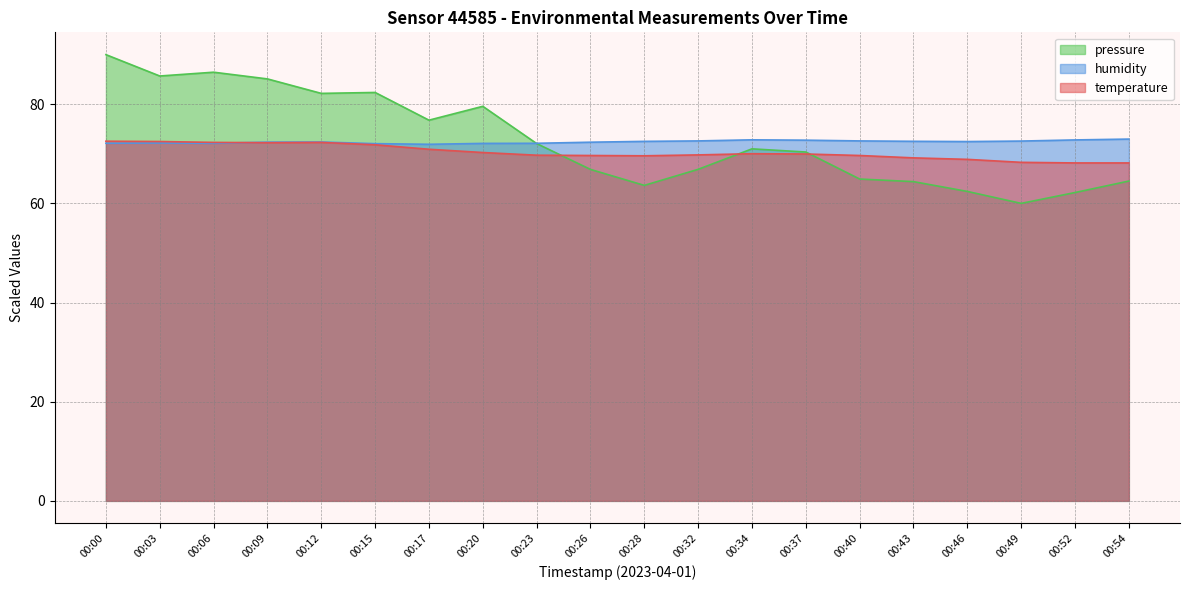

At which category is the sum across all series the highest?

00:00